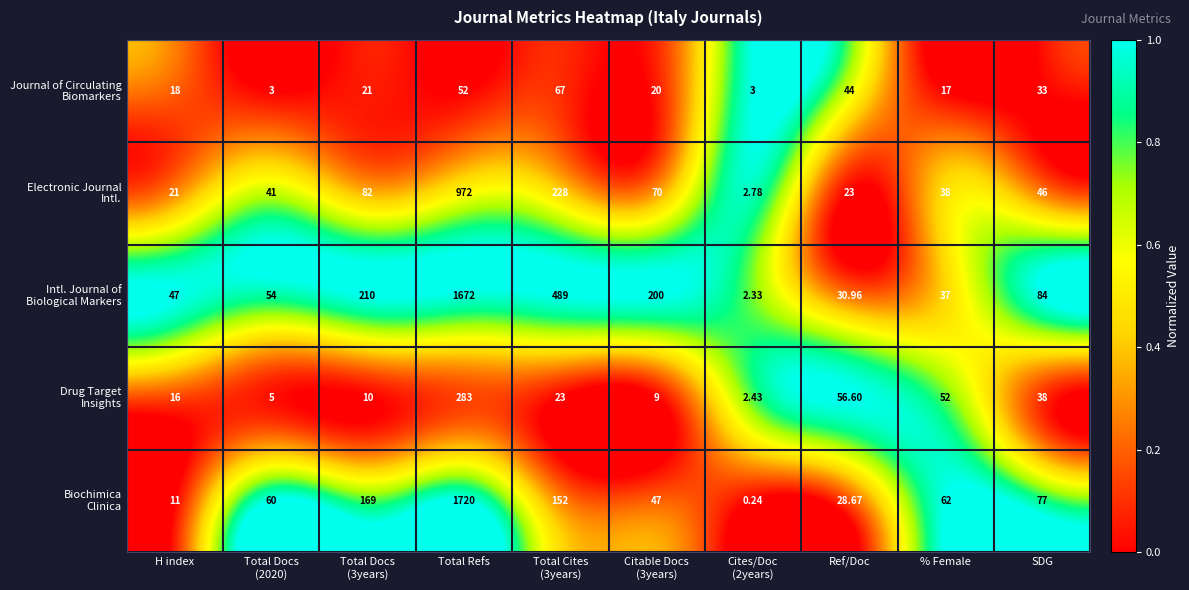

What is the total value across all series at H index?

113.0